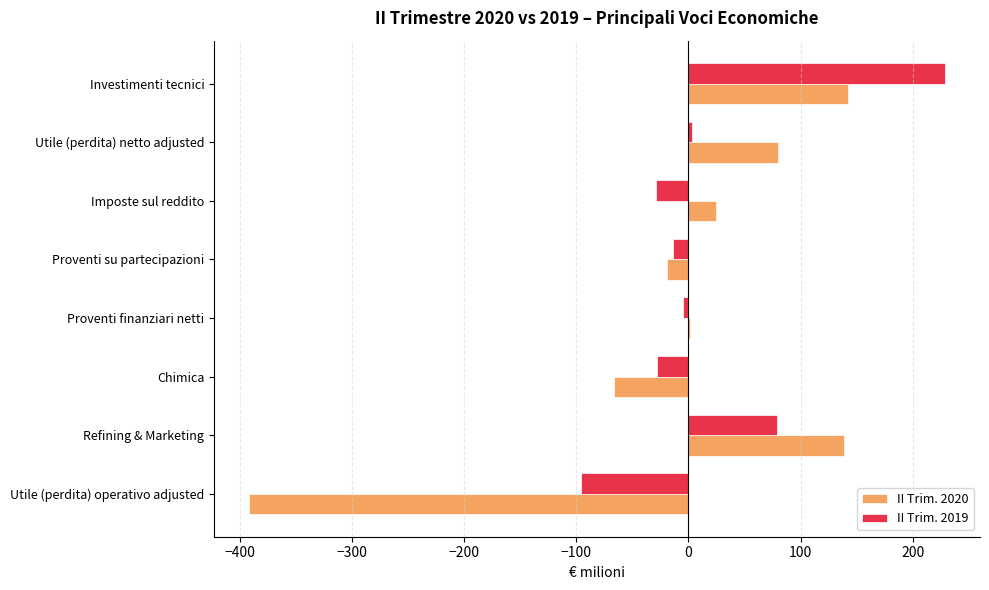

Which series has the largest range (max minus min)?

II Trim. 2020